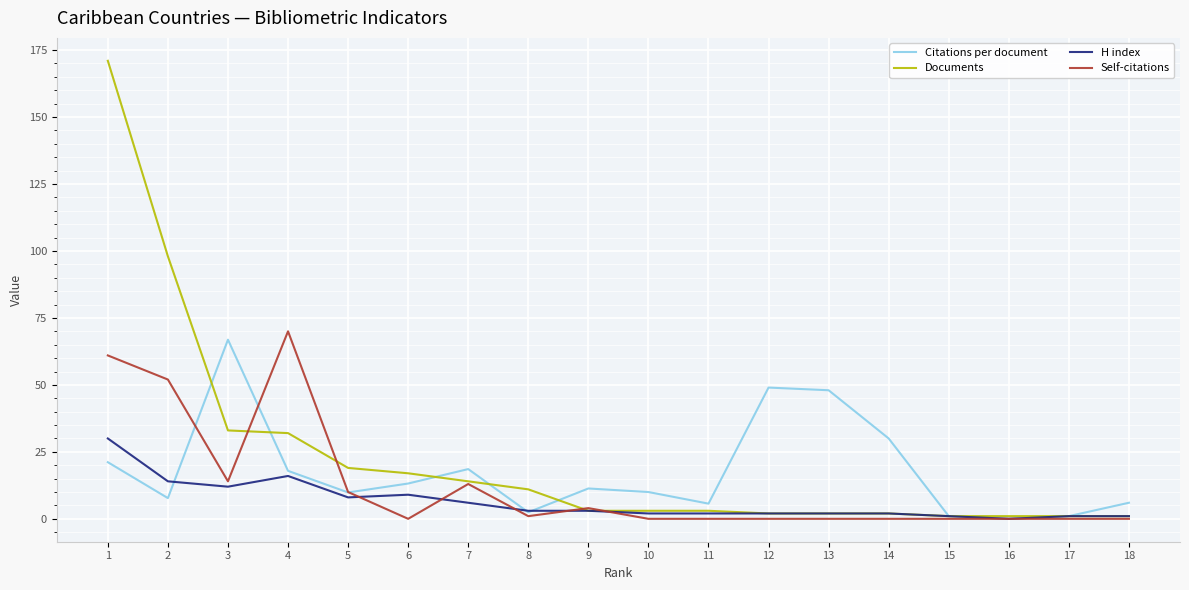

Between 9 and 16, which series saw the biggest shift?

Citations per document